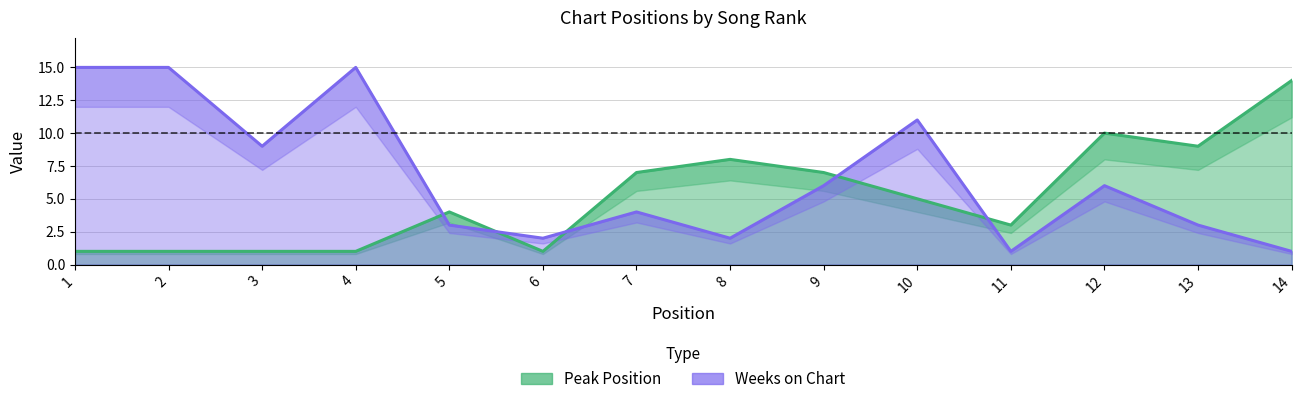

How many distinct data groups are displayed?

2